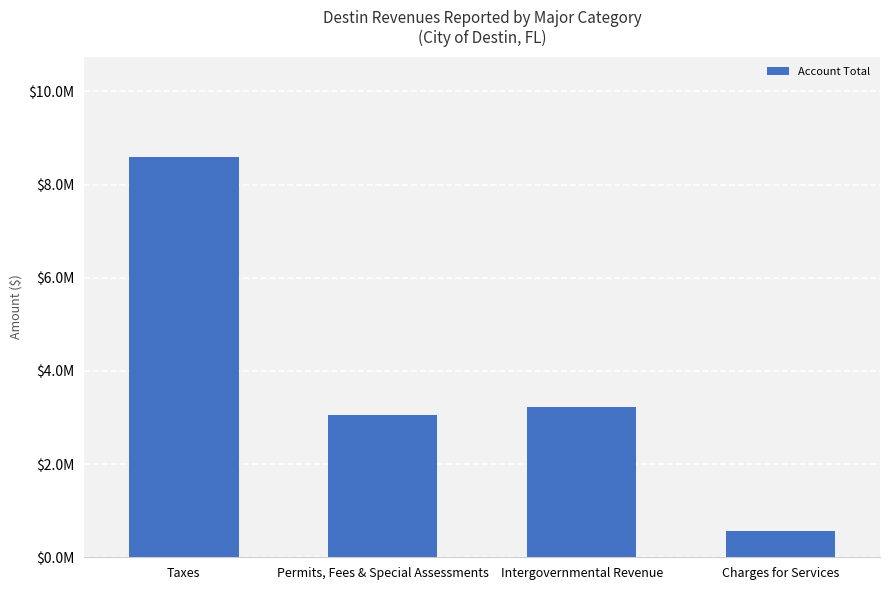

Are the bars horizontal?

No